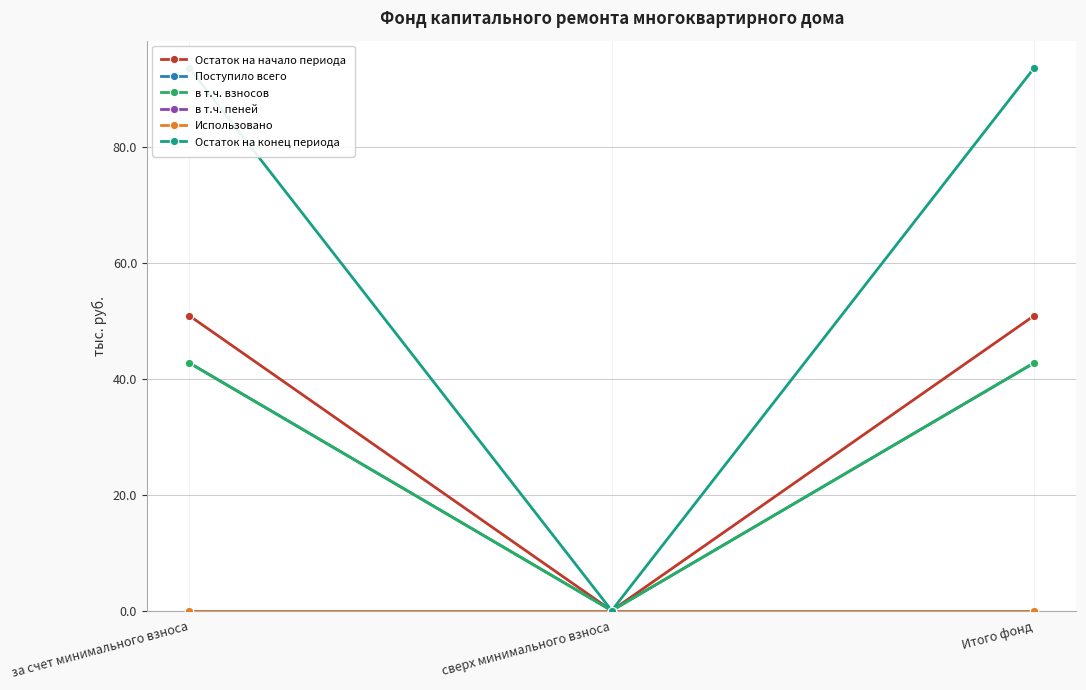

What is the difference between the maximum and minimum values in the Остаток на начало периода series?

50.9